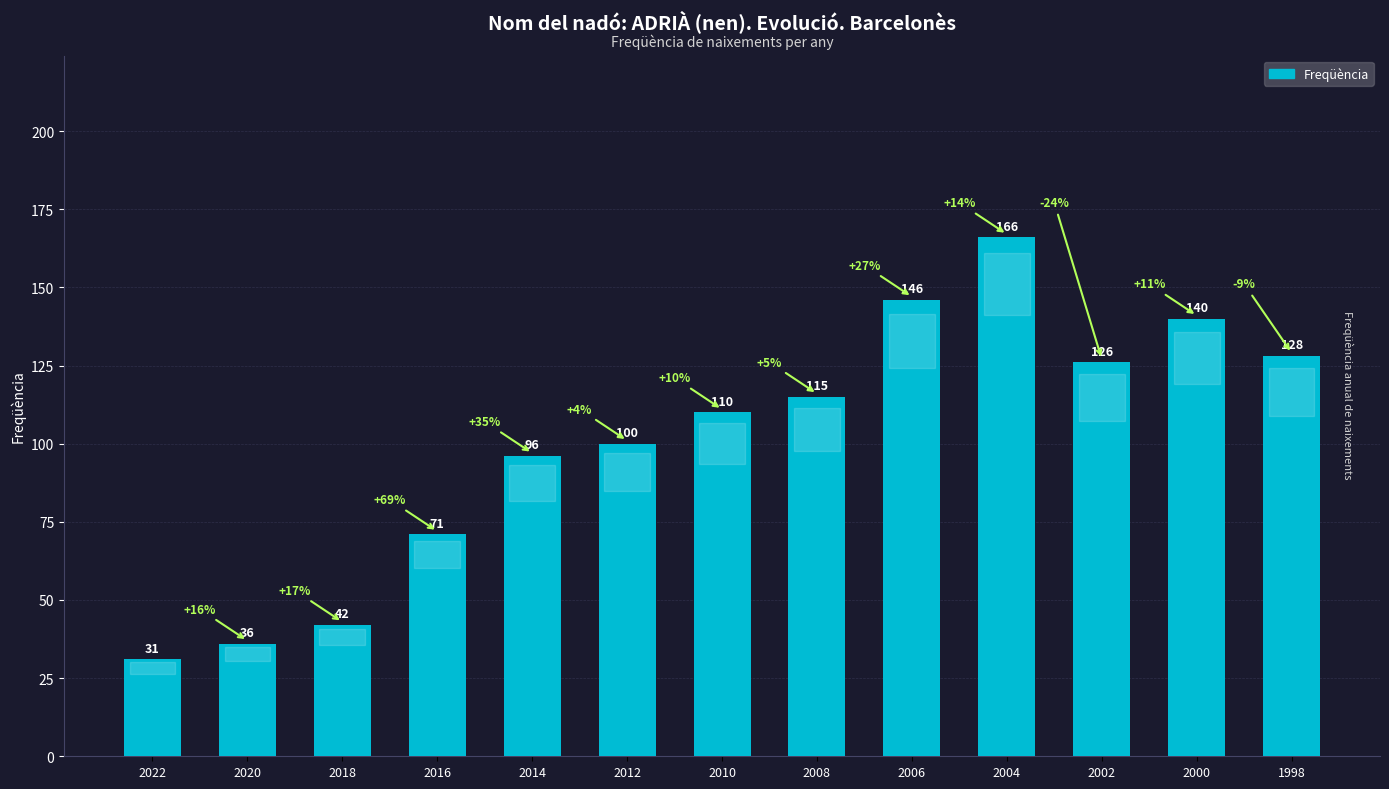

Which has a higher value, 1998 or 2022?

1998